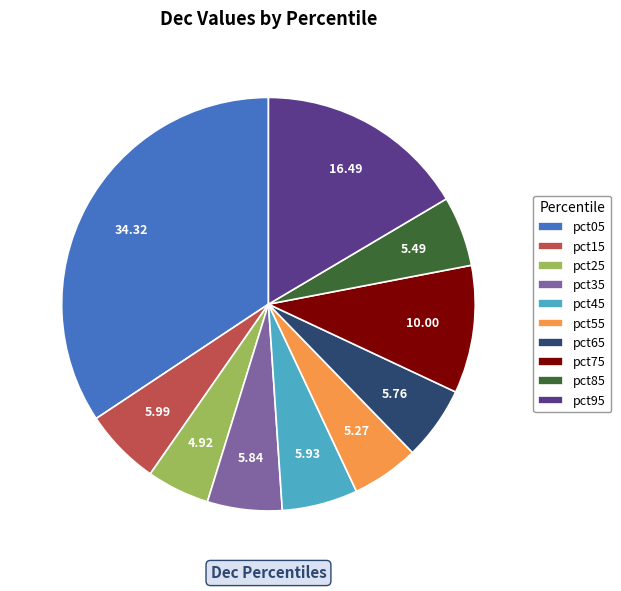

Does any single category account for the majority?

No